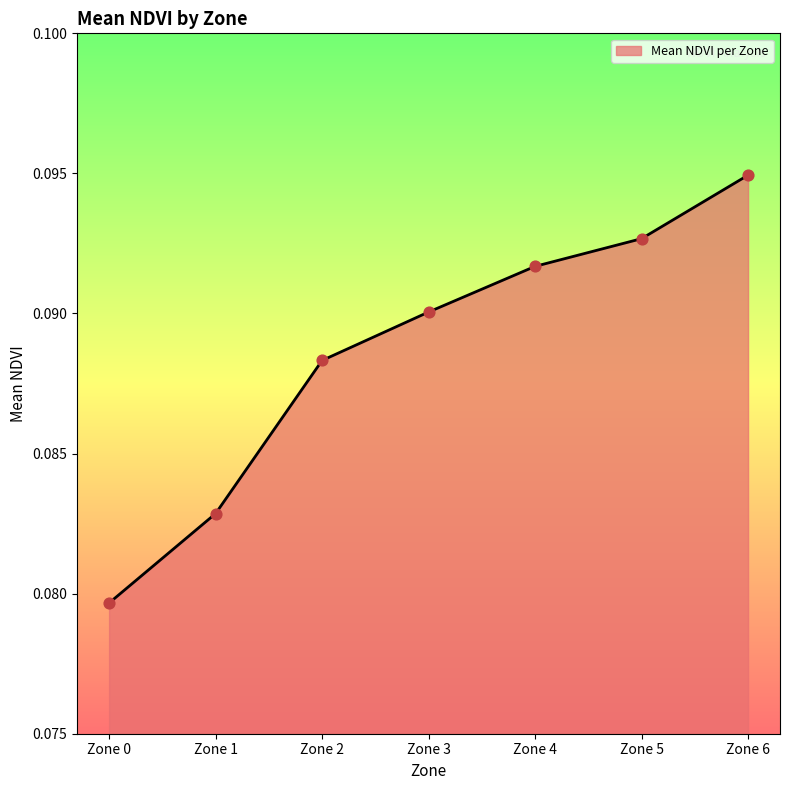

Between Zone 3 and Zone 4, which is larger?

Zone 4